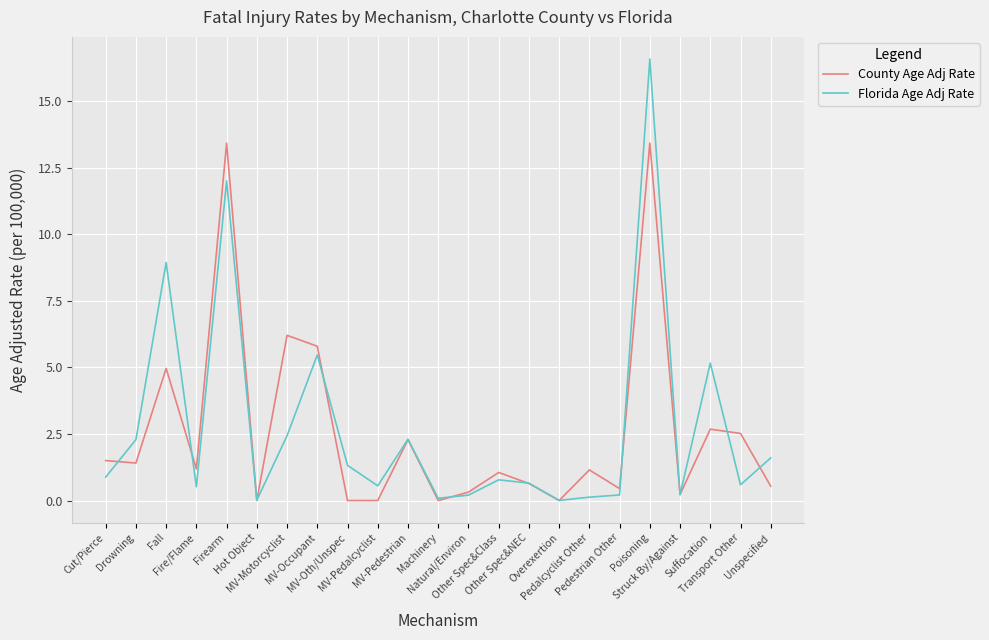

Rank the series by their maximum value, from highest to lowest.

Florida Age Adj Rate, County Age Adj Rate